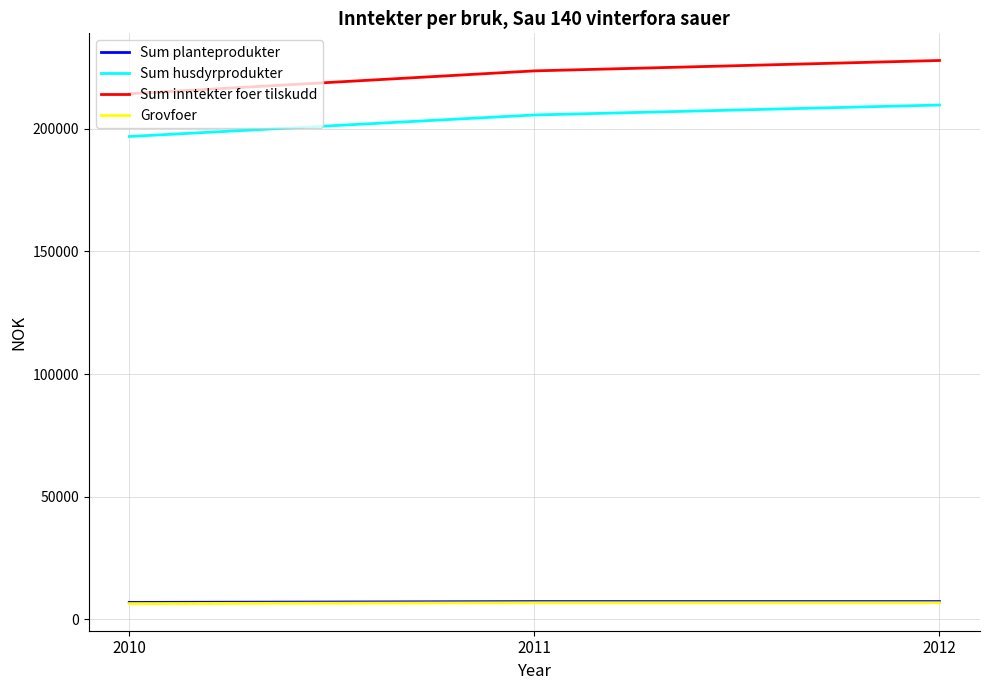

The value of Sum husdyrprodukter at 2011 is 205660. True or false?

True